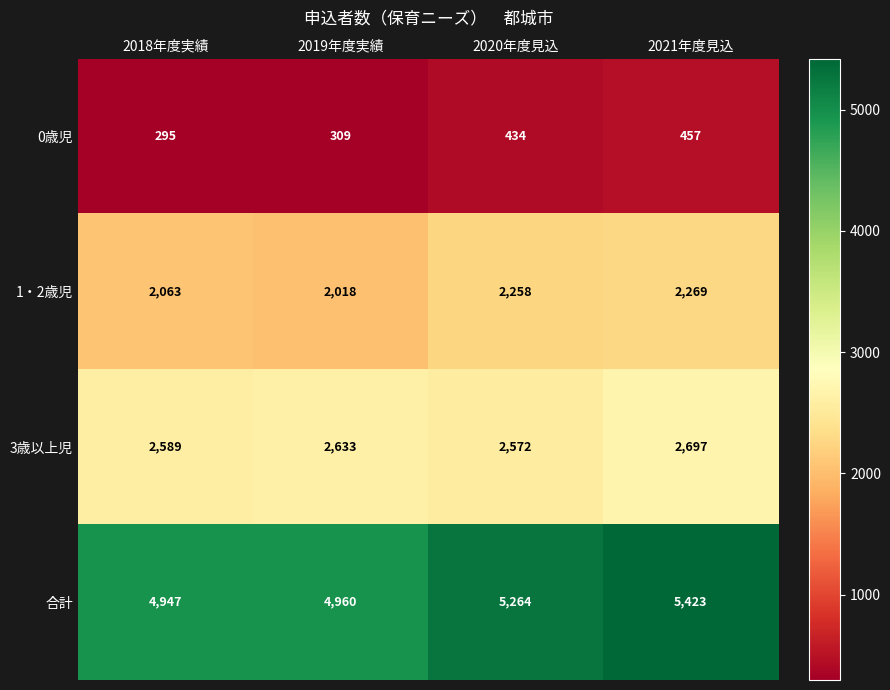

Is it true that 1・2歳児 equals 1480 at 2021年度見込?

False